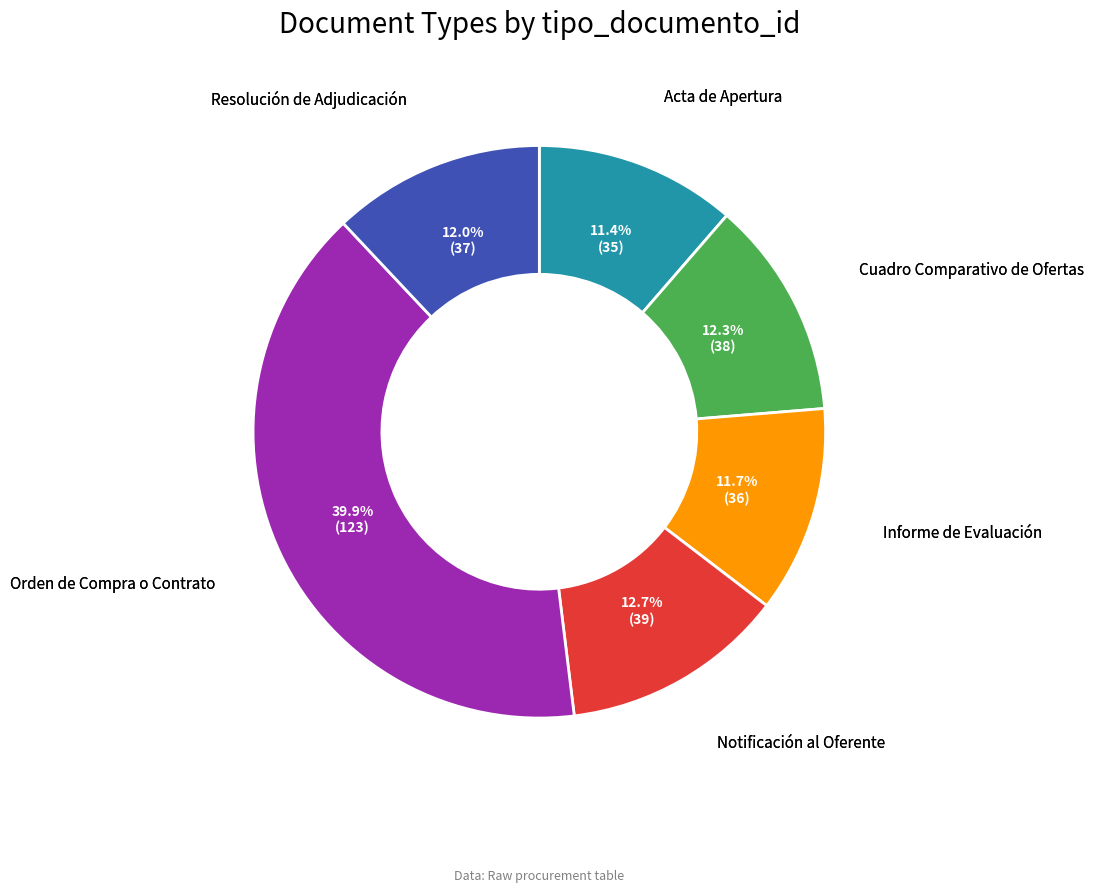

Is there any slice that represents more than half of the pie?

No